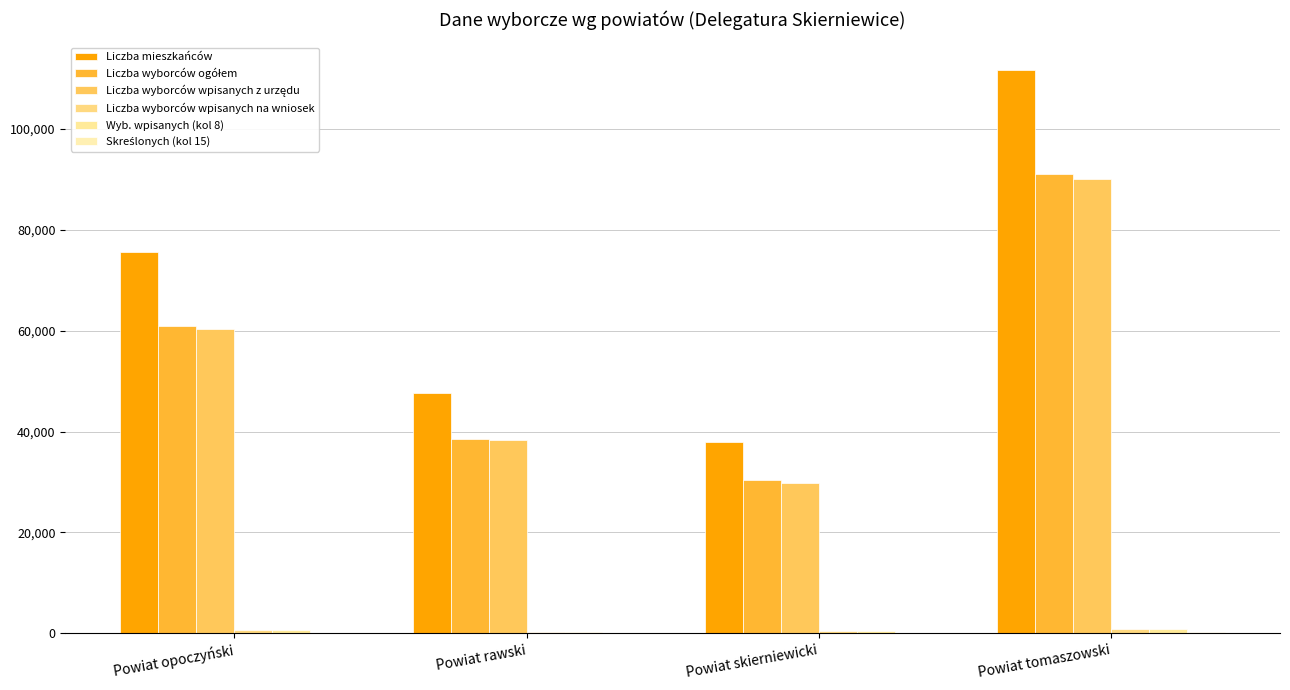

What is the minimum value for Liczba wyborców ogółem?

30312